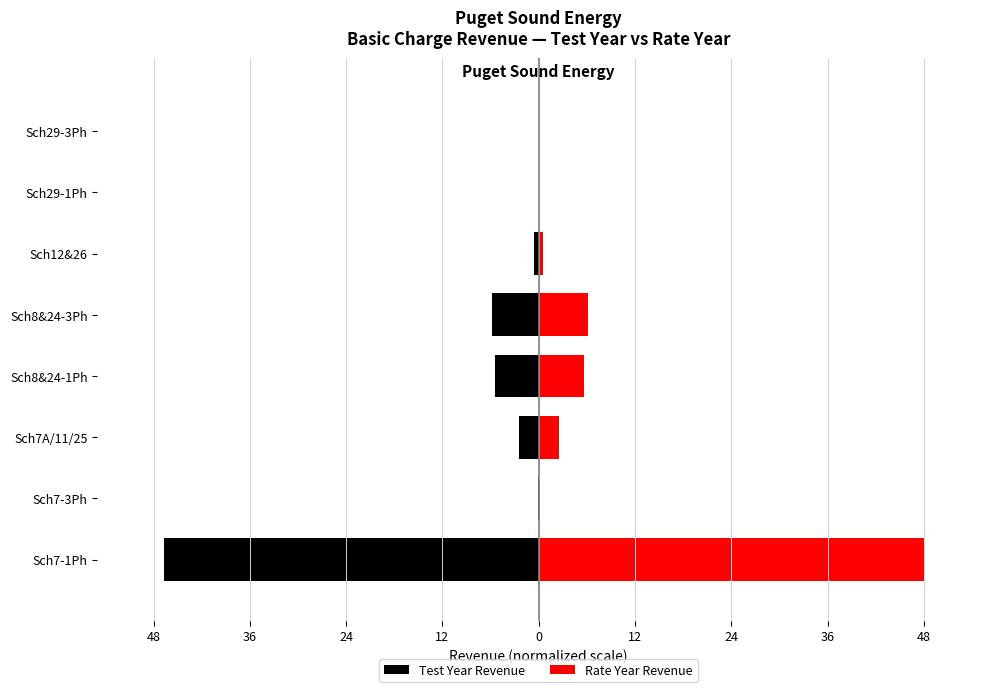

The value of Test Year Revenue at Sch8&24-1Ph is -8.0. True or false?

False